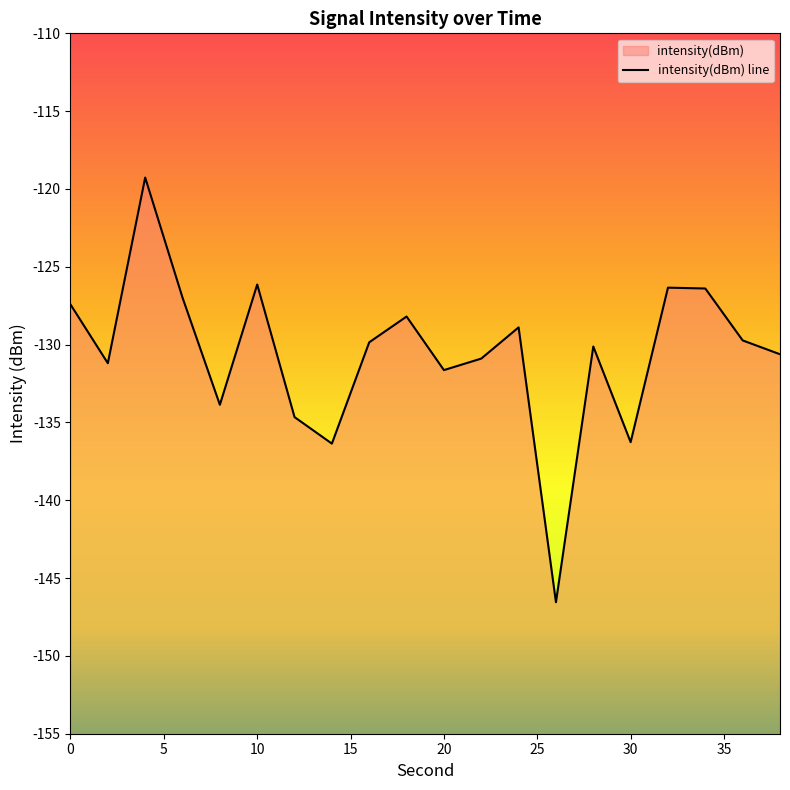

List the labels in order of value, largest first.

4, 10, 32, 34, 6, 0, 18, 24, 36, 16, 28, 38, 22, 2, 20, 8, 12, 30, 14, 26